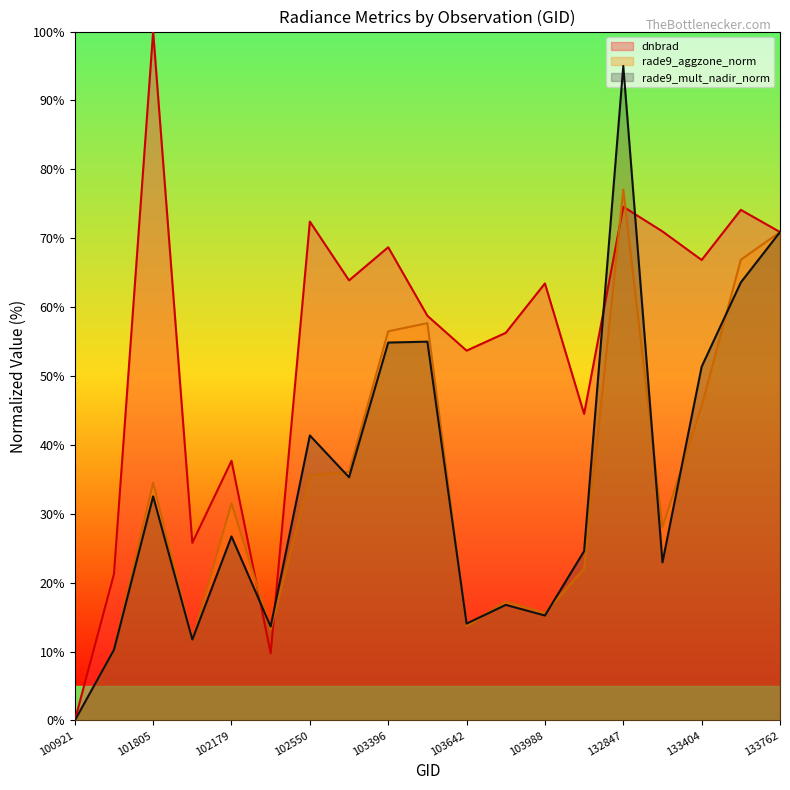

Which series has the largest range (max minus min)?

dnbrad